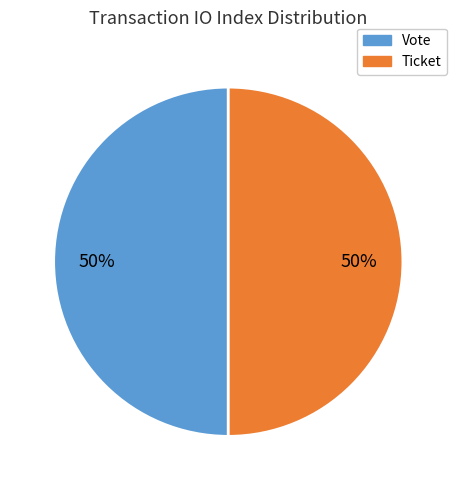

To the nearest percent, what is the average slice percentage?

50%